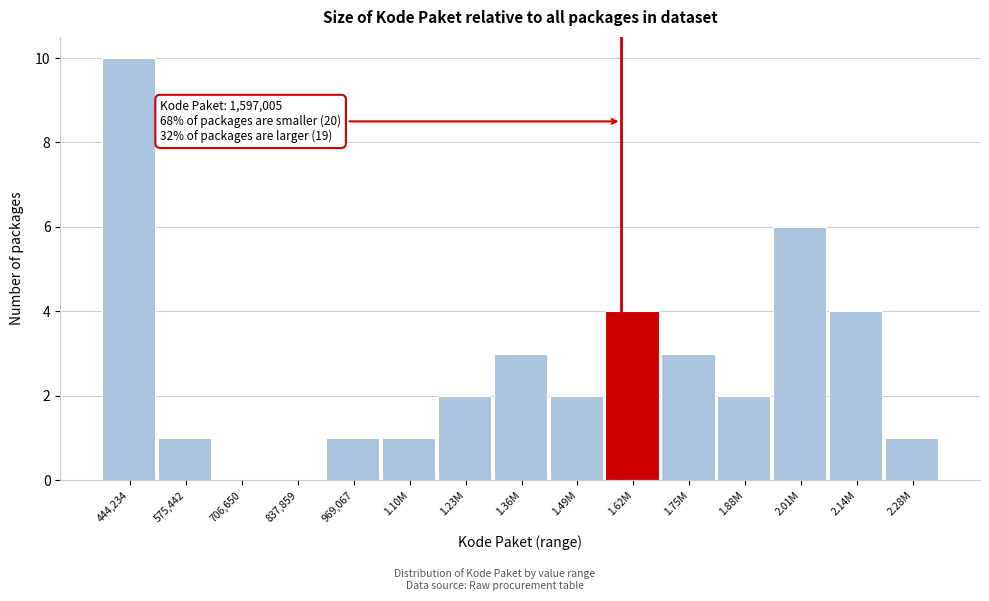

Reading right to left, list all the values displayed in this chart.

2.28M=1	2.14M=4	2.01M=6	1.88M=2	1.75M=3	1.62M=4	1.49M=2	1.36M=3	1.23M=2	1.10M=1	969,067=1	837,859=0	706,650=0	575,442=1	444,234=10